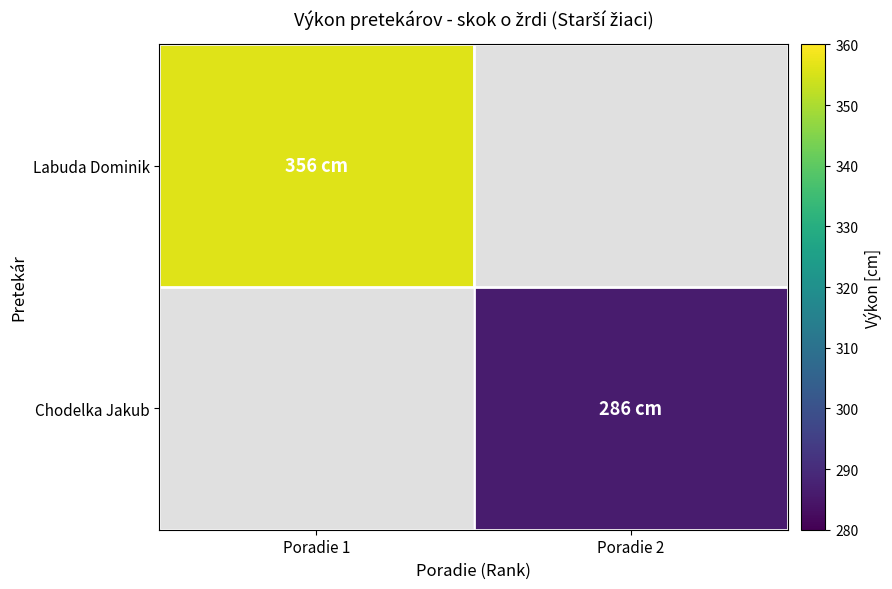

At which label does Chodelka Jakub reach its minimum?

Poradie 1